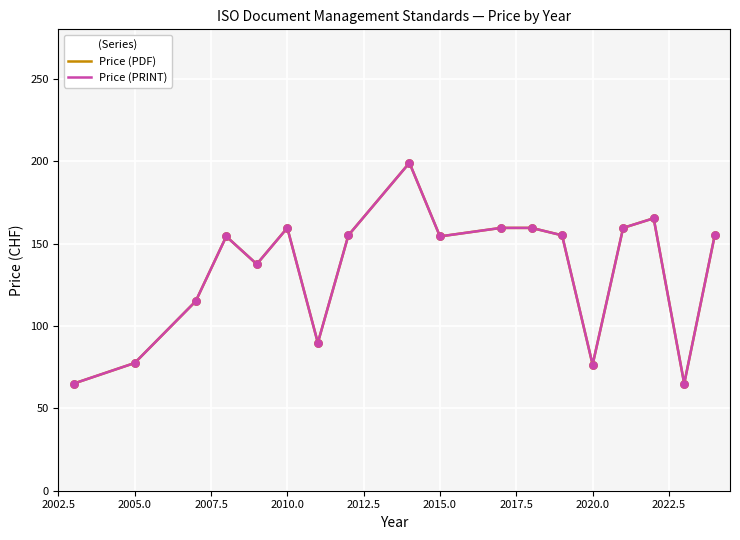

Does the chart have visible grid lines?

Yes